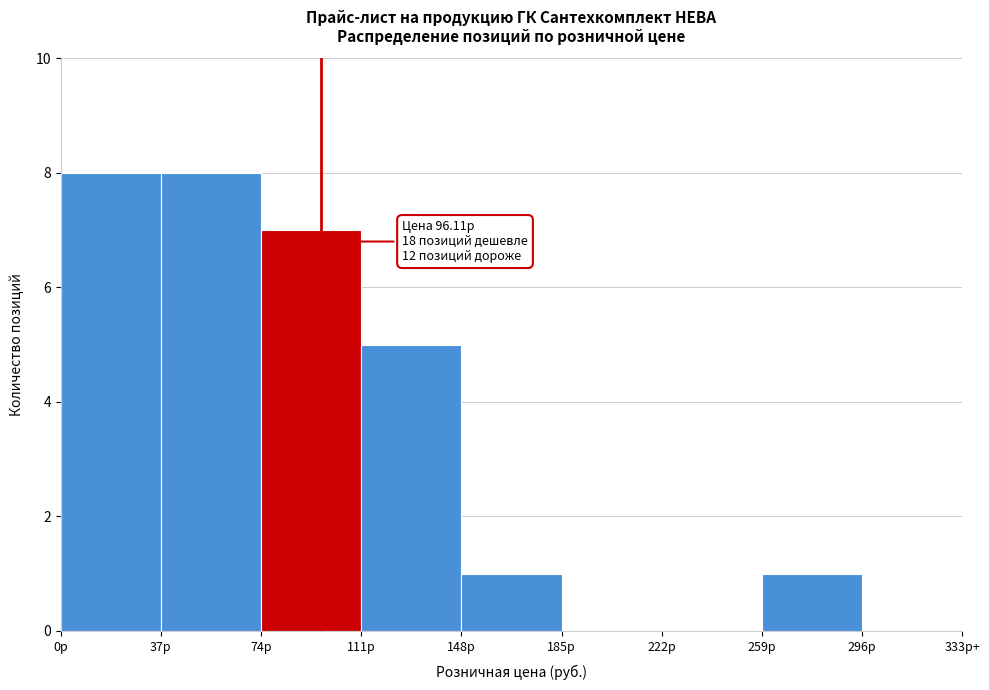

Reading right to left, extract all data points from this chart.

296р=0	259р=1	222р=0	185р=0	148р=1	111р=5	74р=7	37р=8	0р=8